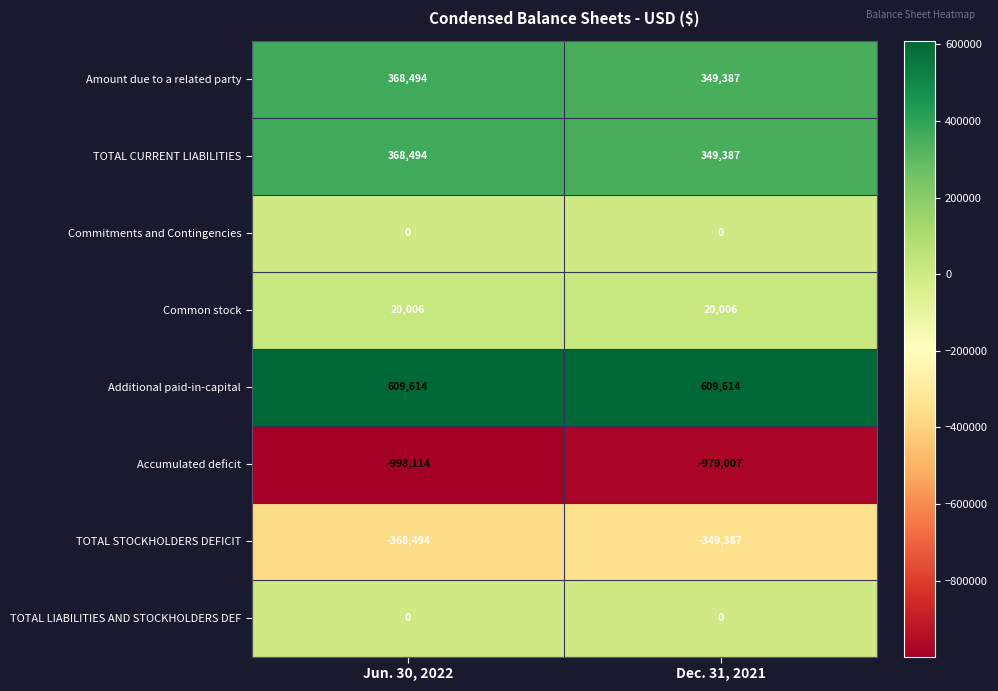

What is the greatest value displayed?

609614